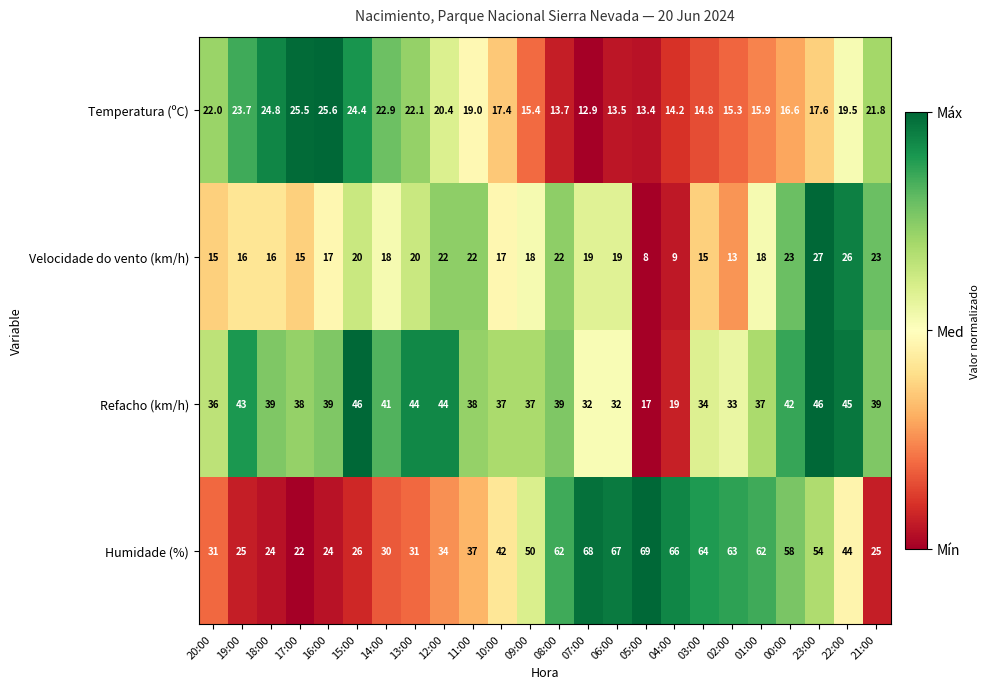

Which category has the highest value across all series?

05:00